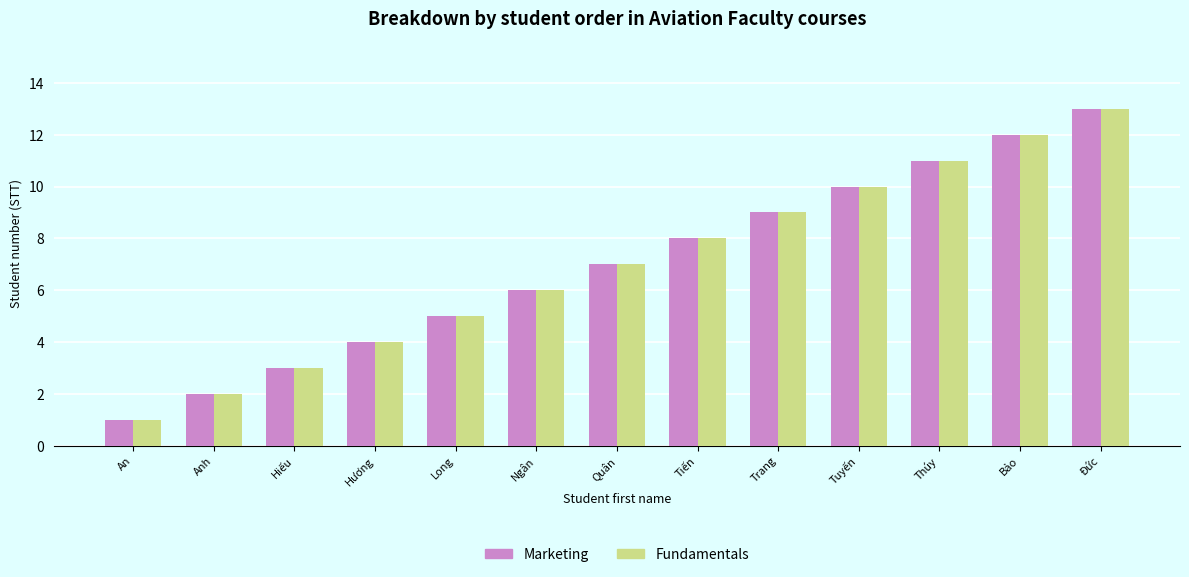

What are all the series names shown in the legend?

Marketing, Fundamentals